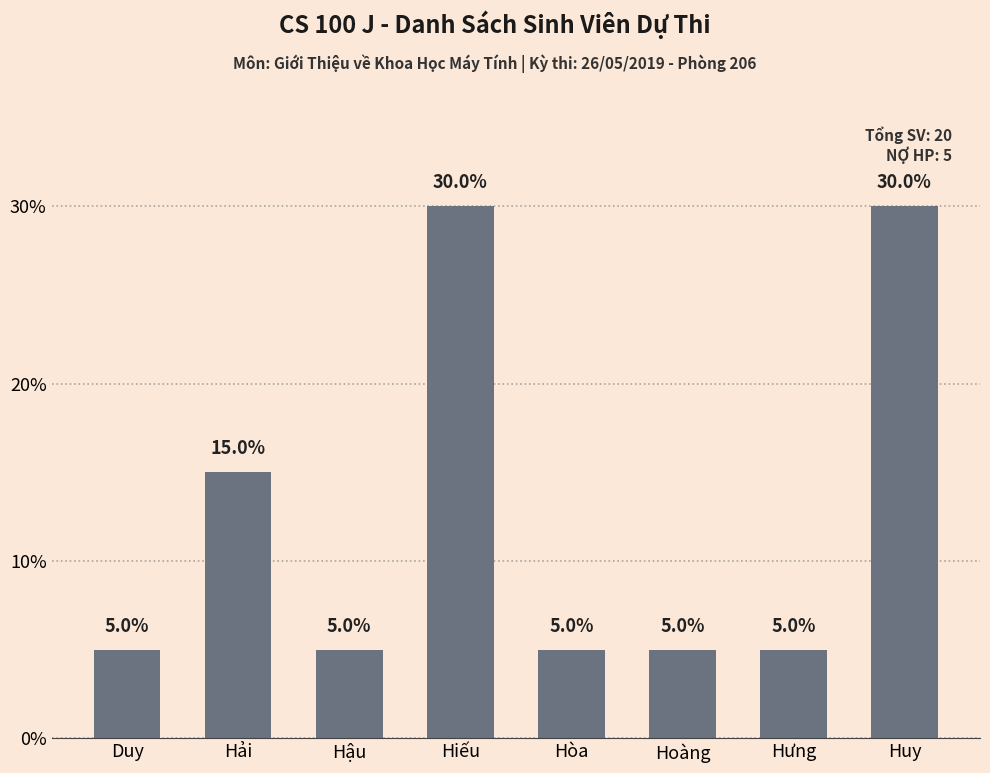

Are the bars grouped side by side (vs. stacked)?

No